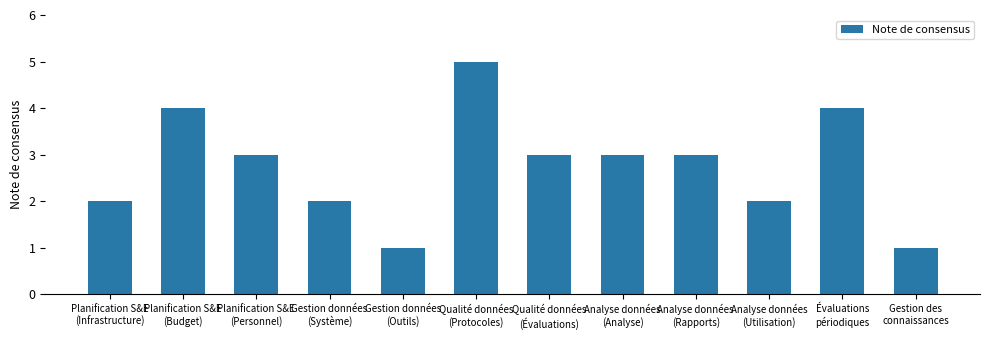

What is the value of the 8th bar from the left?

3